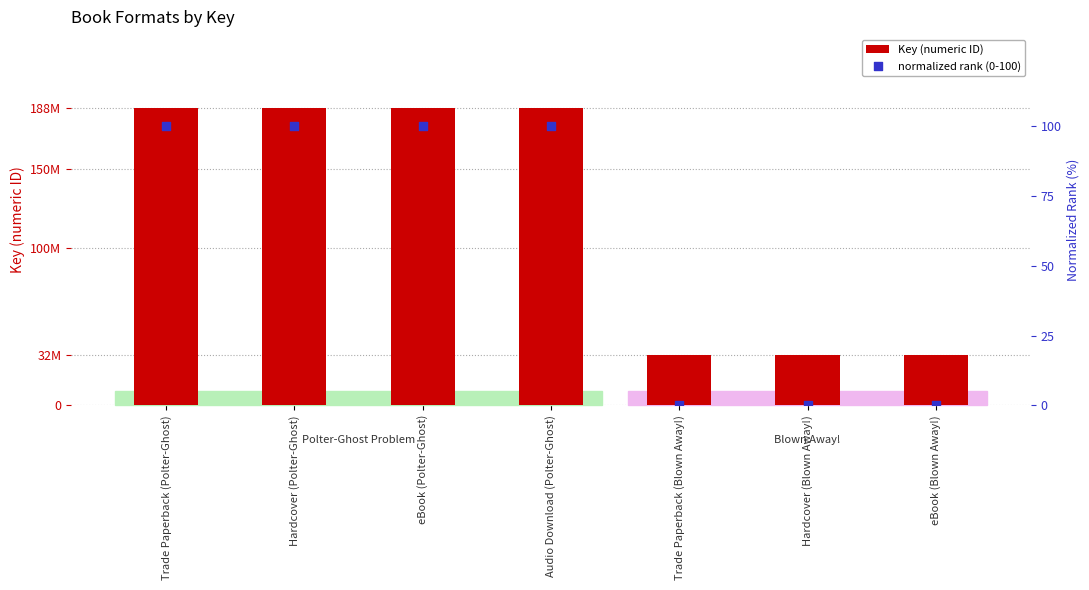

Which series has the largest total across all categories?

Key (numeric ID)